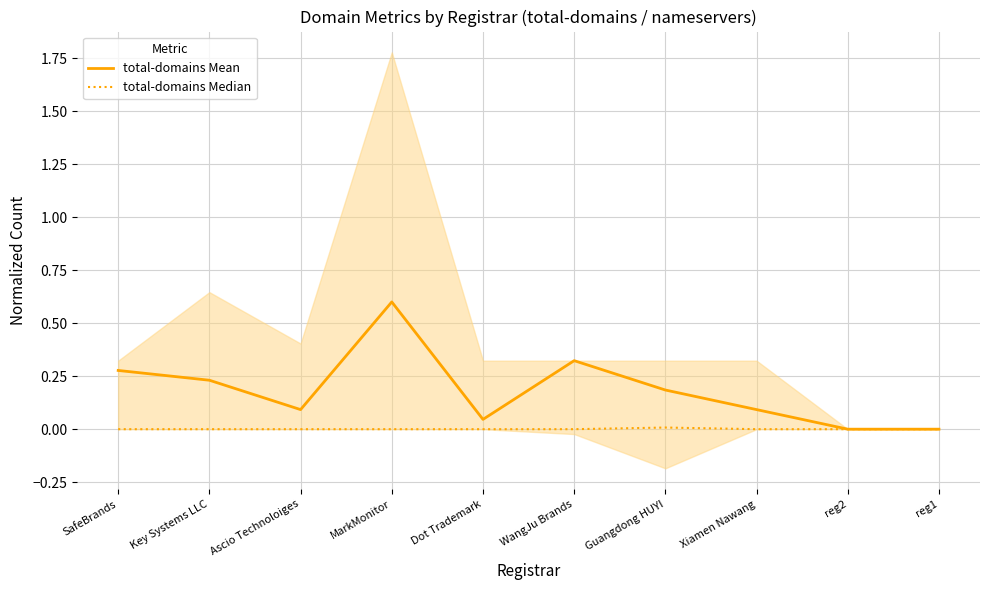

Is this an area chart (filled region under the line)?

No